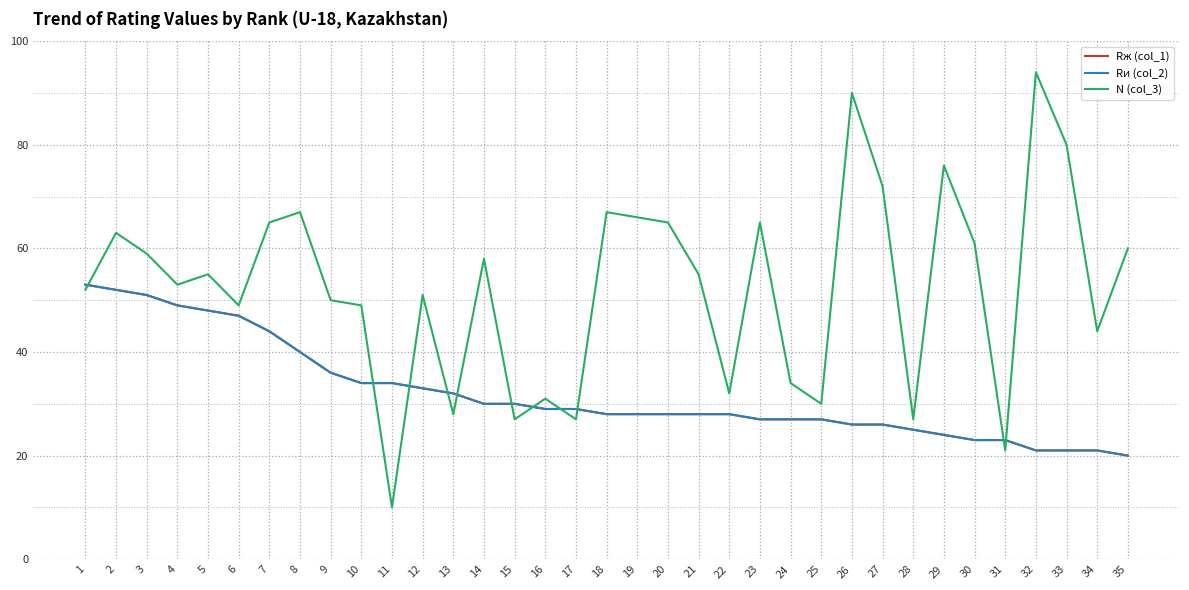

Is this an area chart (filled region under the line)?

No